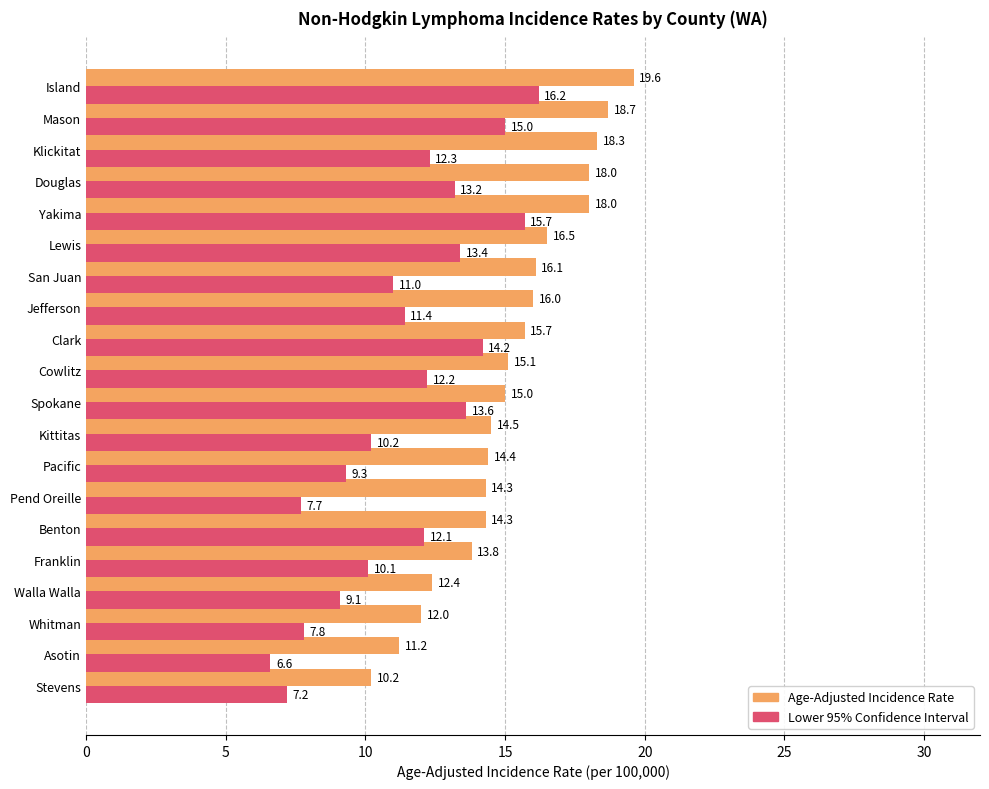

Which series has the largest range (max minus min)?

Lower 95% Confidence Interval